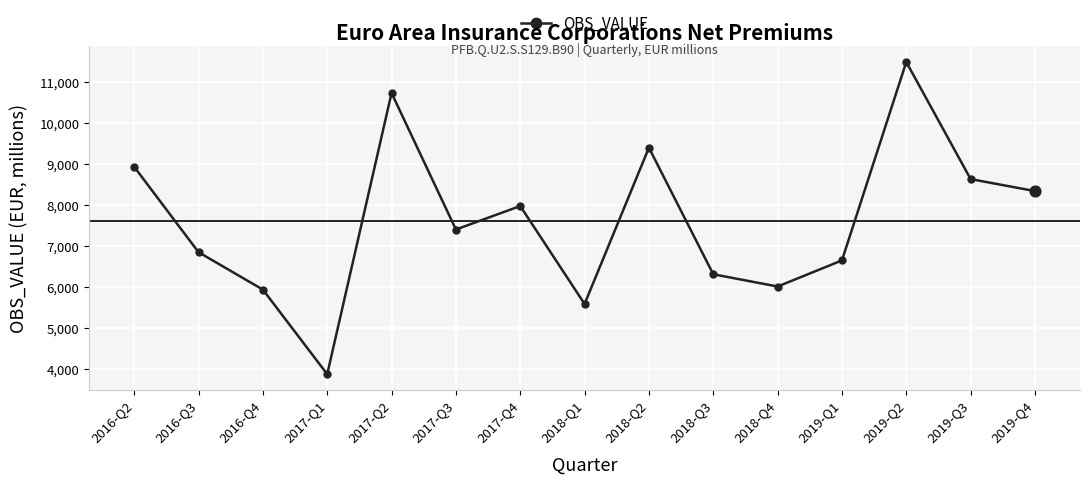

What is the ratio of the value at 2017-Q2 to the value at 2016-Q4?

1.8